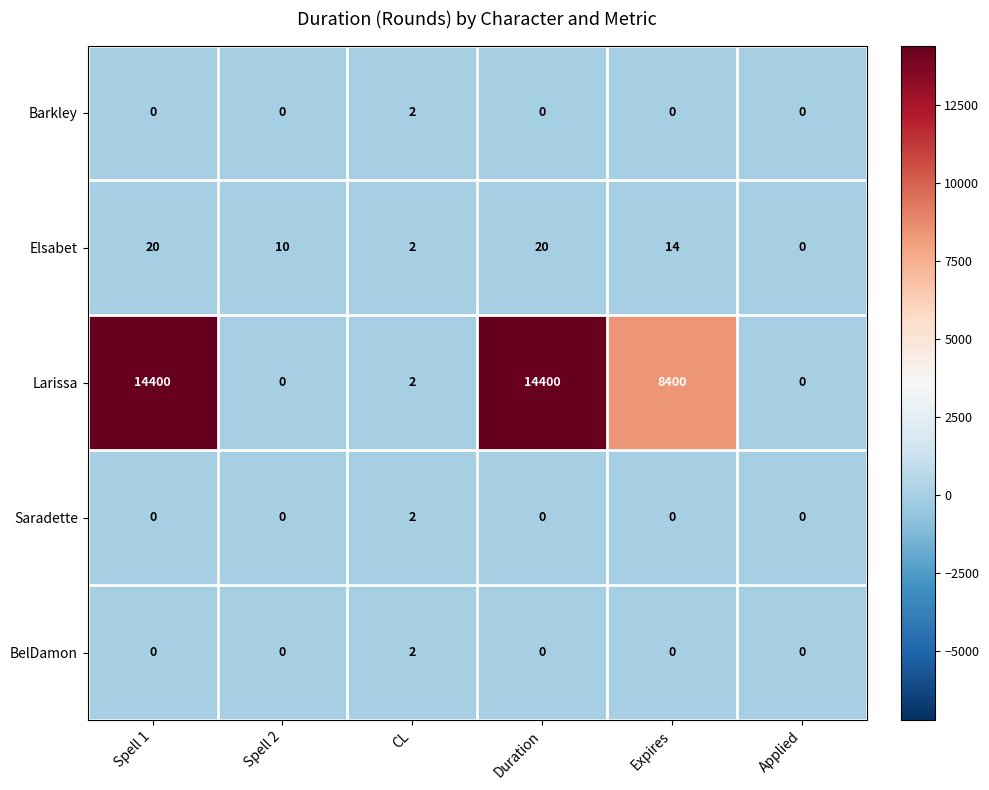

What is the difference between the maximum and second lowest values in the Elsabet series?

18